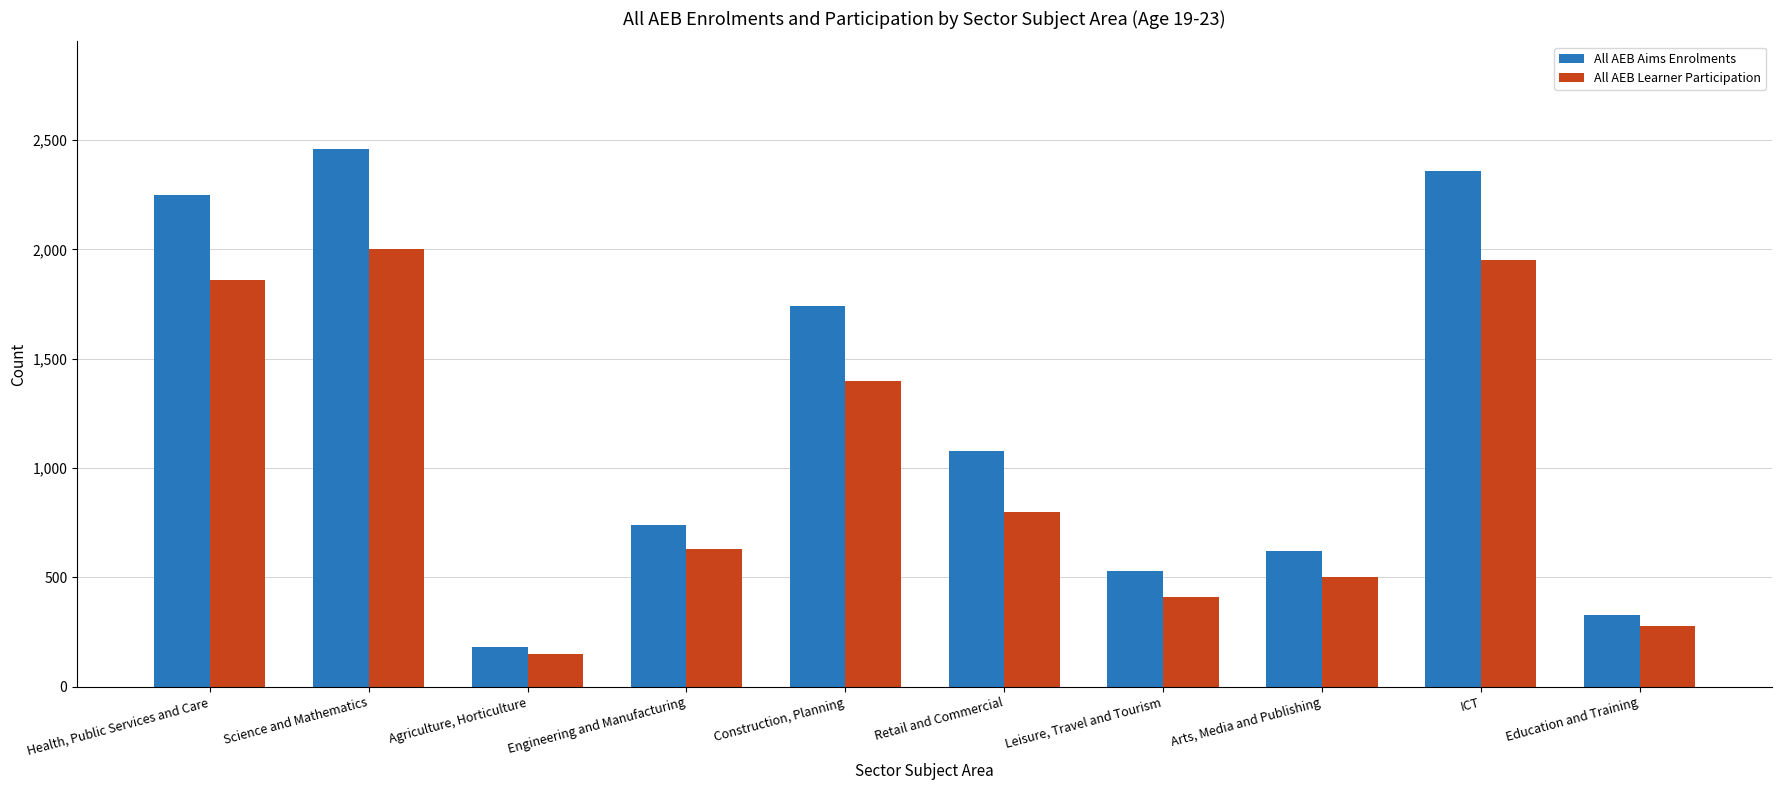

List the series in order of their overall mean, lowest first.

All AEB Learner Participation, All AEB Aims Enrolments